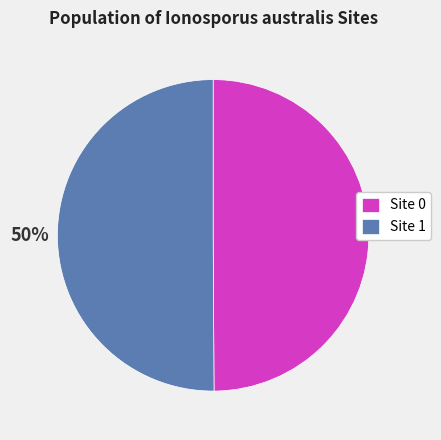

Do Site 1 and Site 0 together represent more than half of the pie?

Yes